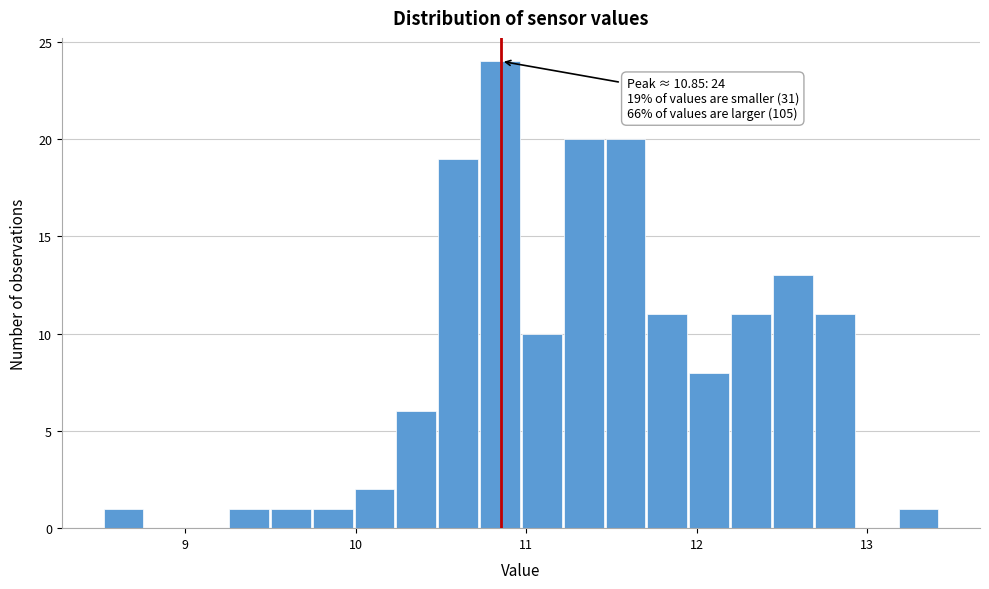

Read against the x-axis, roughly where is the centre of the tallest bar?

10.8